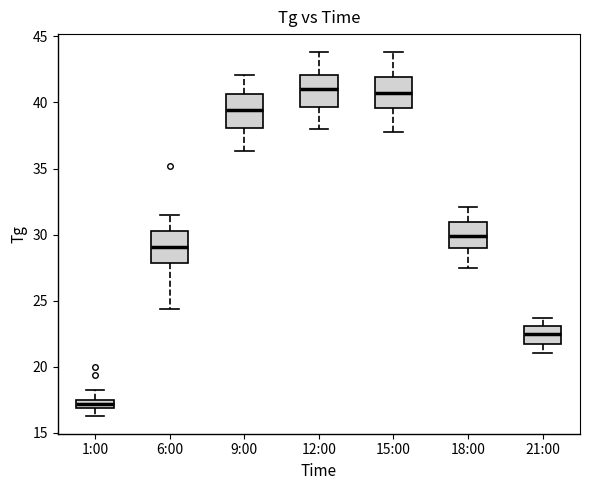

Where does the lower whisker of the box for 1:00 end on the y-axis? The values are not printed on the chart, so give them approximately, as read against the axis.

16.5